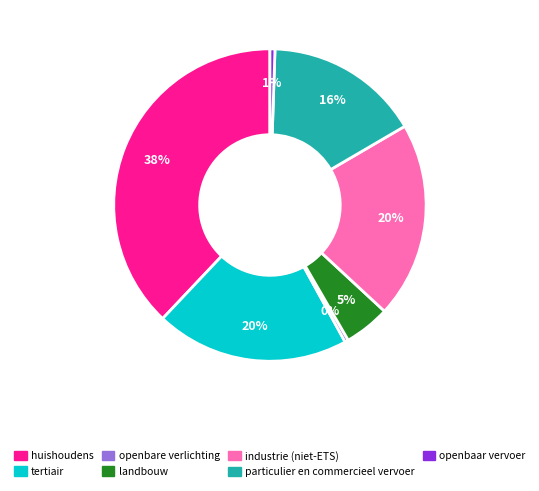

To the nearest percent, what percentage of the pie is landbouw?

5%